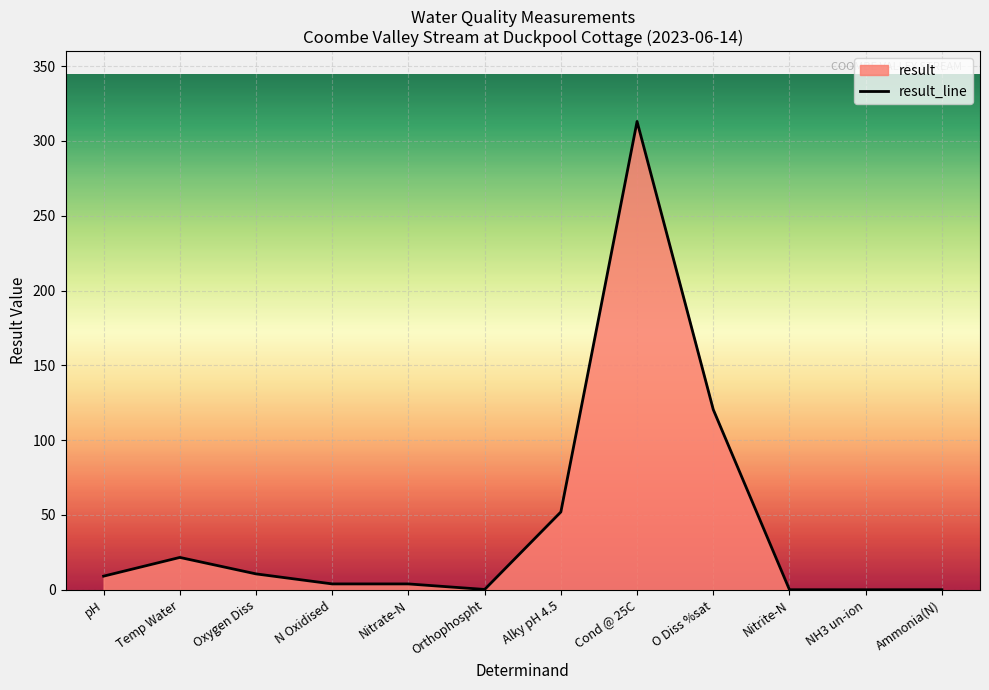

What is the average value?

44.6